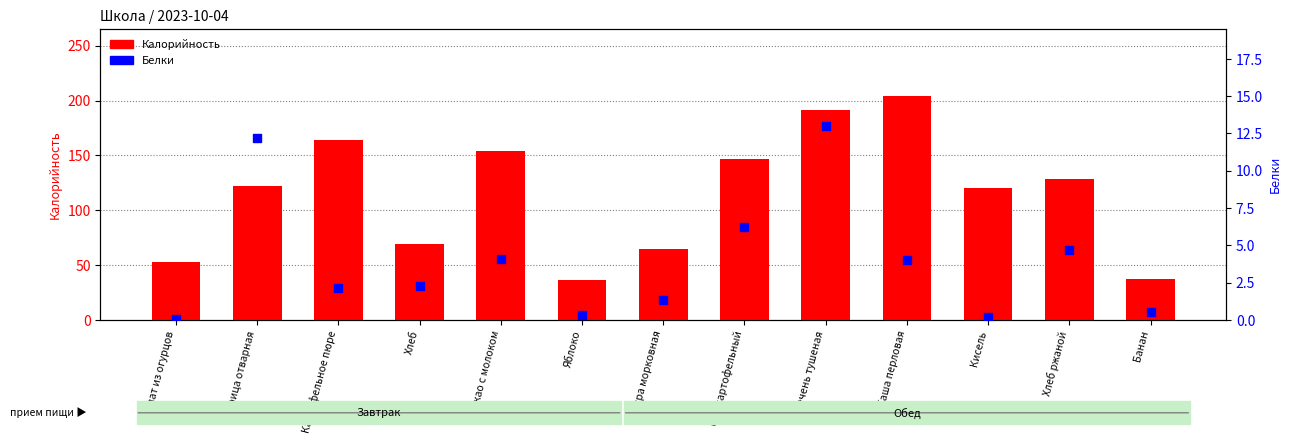

Which series has the widest spread of Y values?

Калорийность